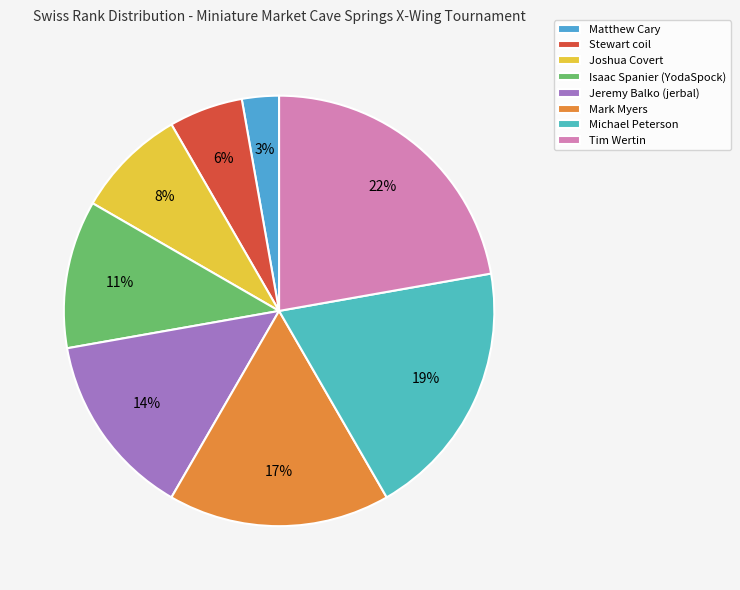

How many segments does this pie chart have?

8